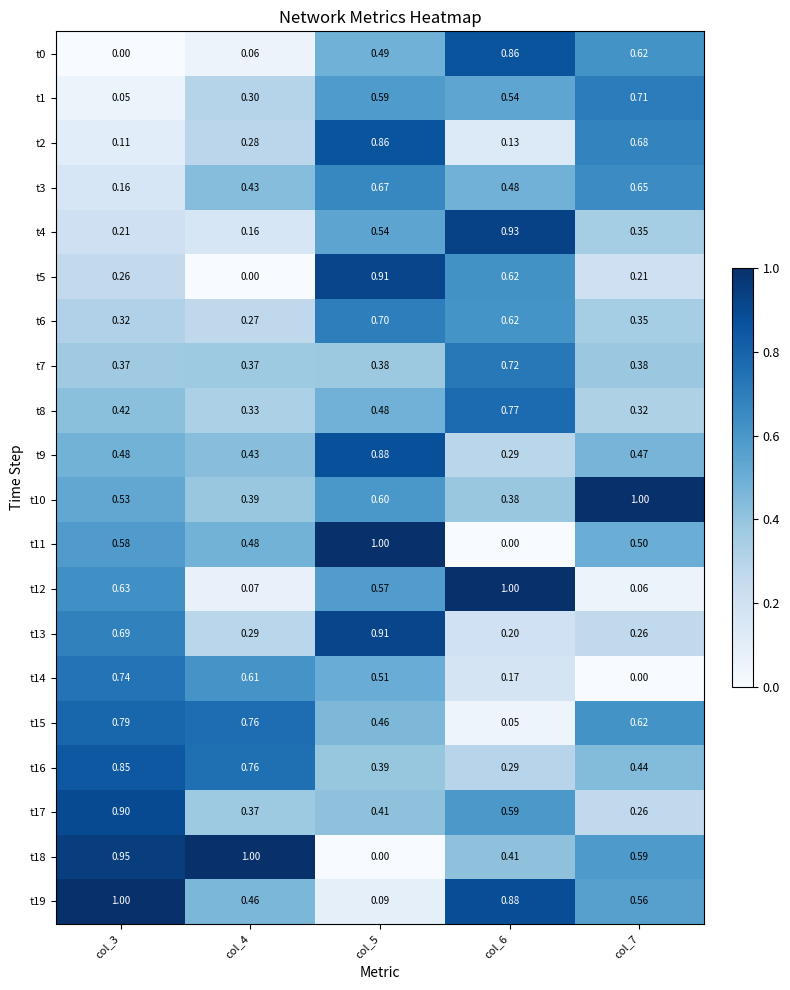

Is the value of t1 at col_5 greater than the value of t7 at col_7?

Yes